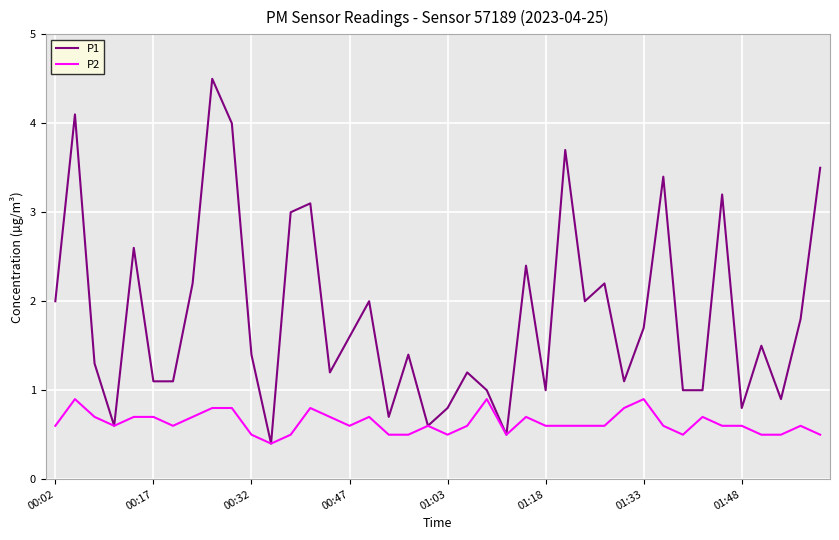

What is the highest value of the P2 series?

0.9